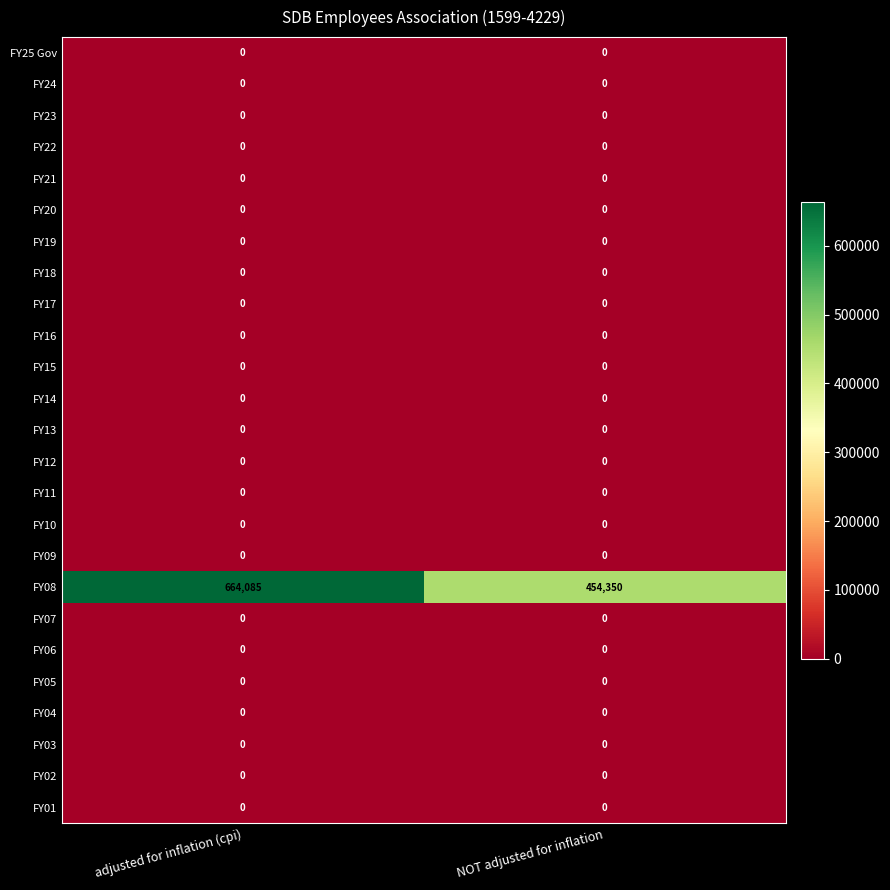

Which series changed the most between adjusted for inflation (cpi) and NOT adjusted for inflation?

FY08